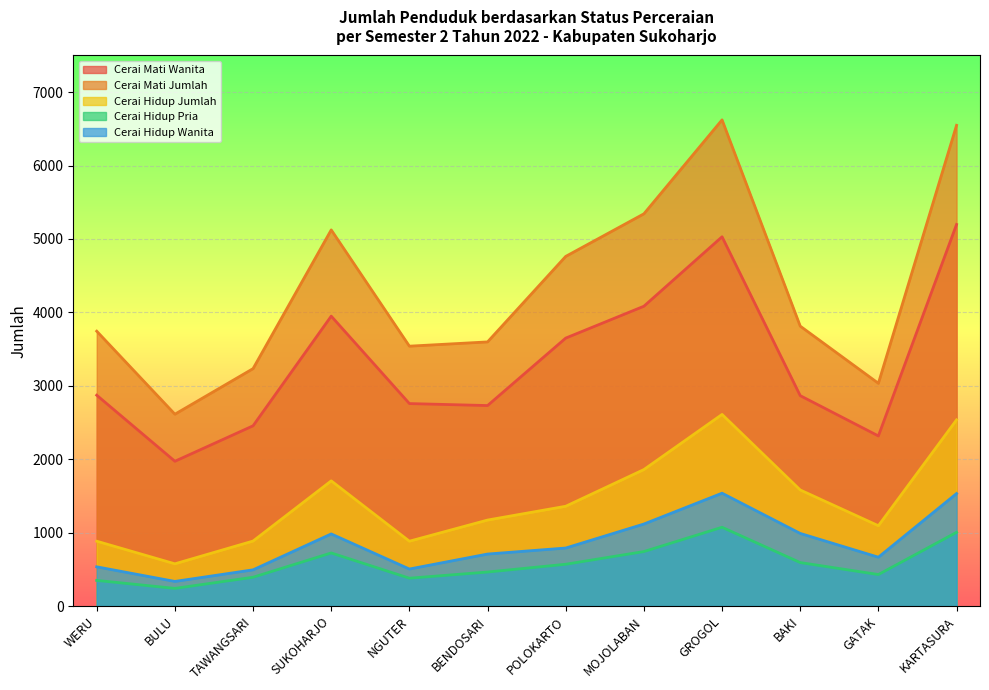

Is the value of Cerai Mati Jumlah at GATAK greater than the value of Cerai Hidup Pria at BAKI?

Yes